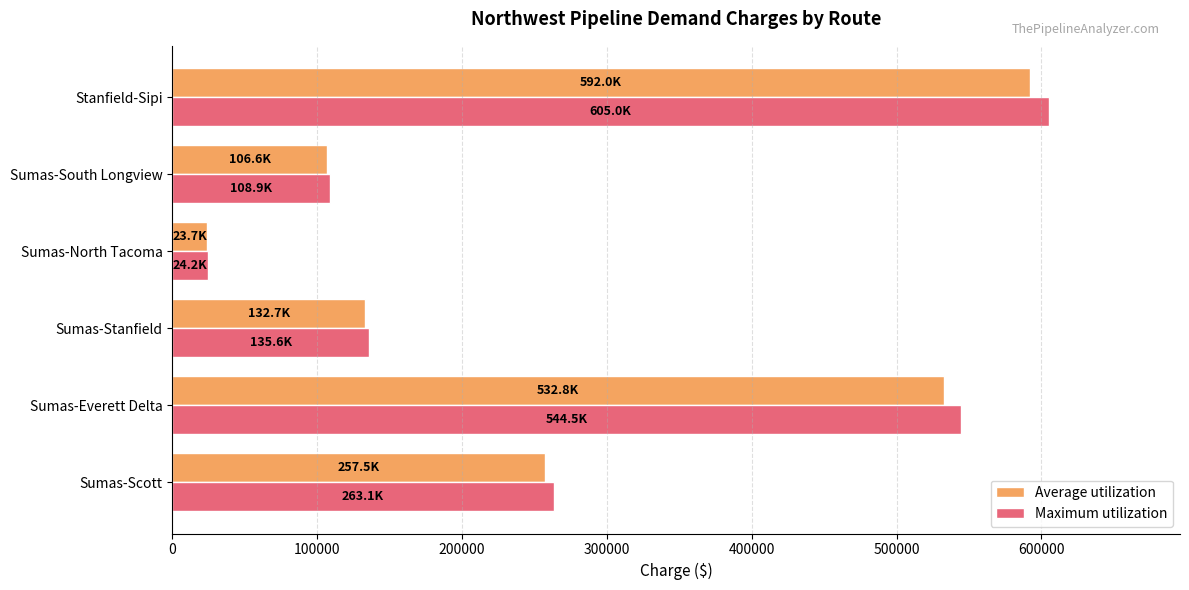

At how many categories does at least one series exceed 296496?

2